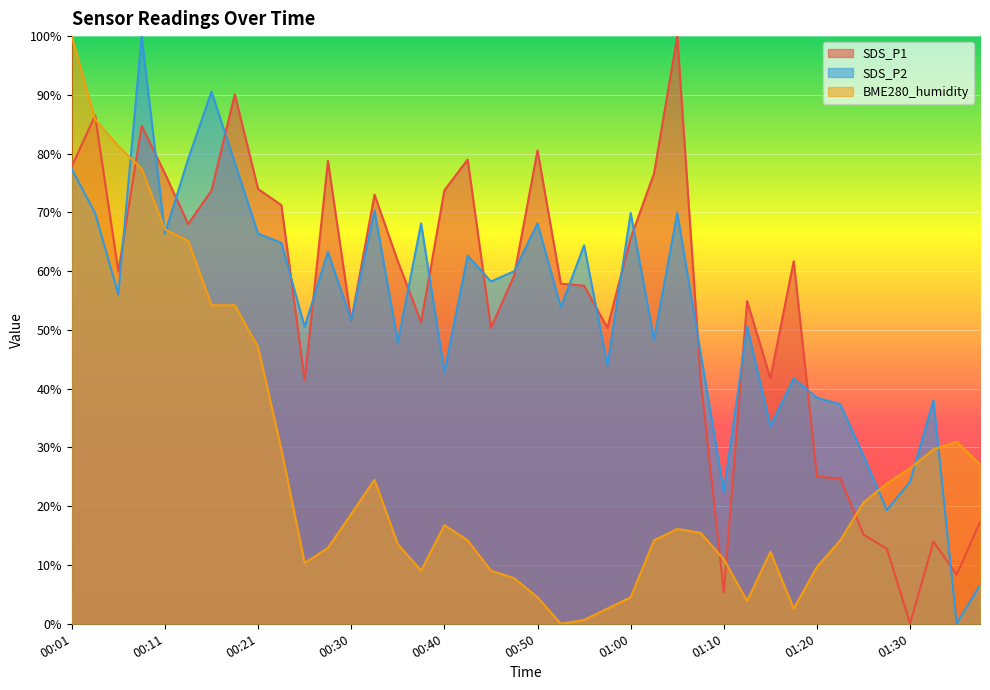

What is the value of the BME280_humidity point at the 15th from the left?

13.5